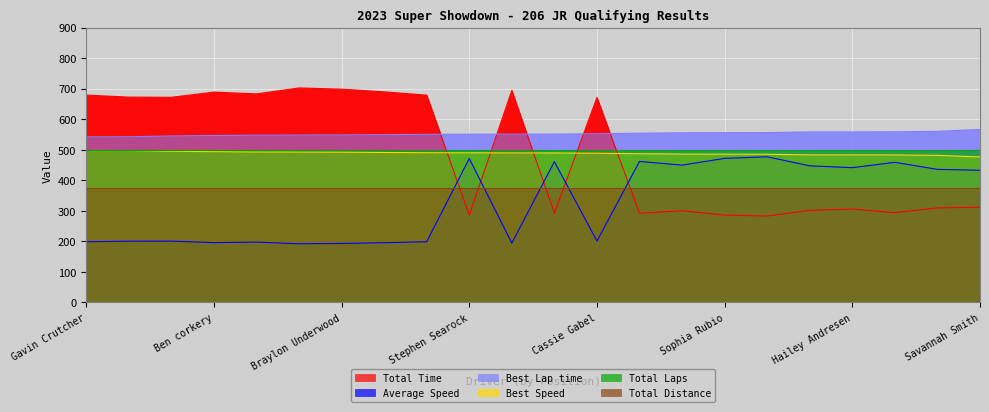

Is the value of Average Speed at Braylon Underwood greater than the value of Best Lap time at Ben corkery?

No